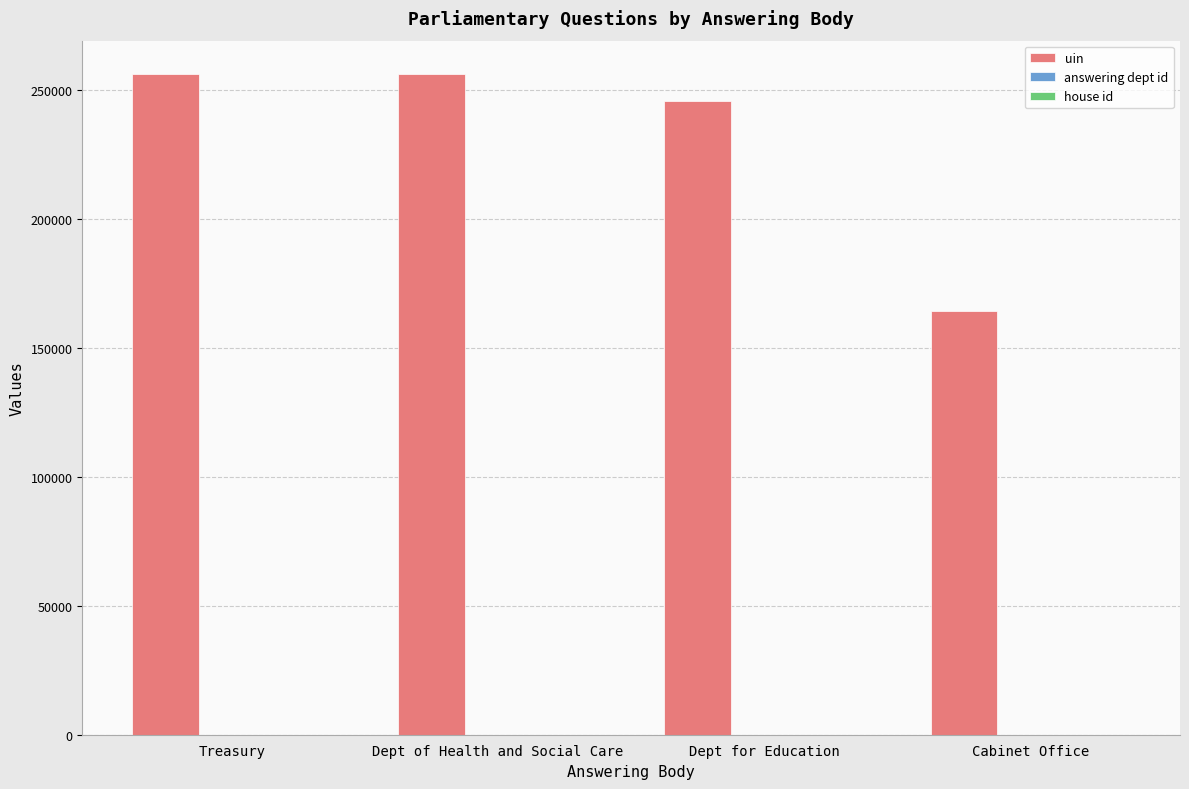

Count the number of categories in the chart.

4